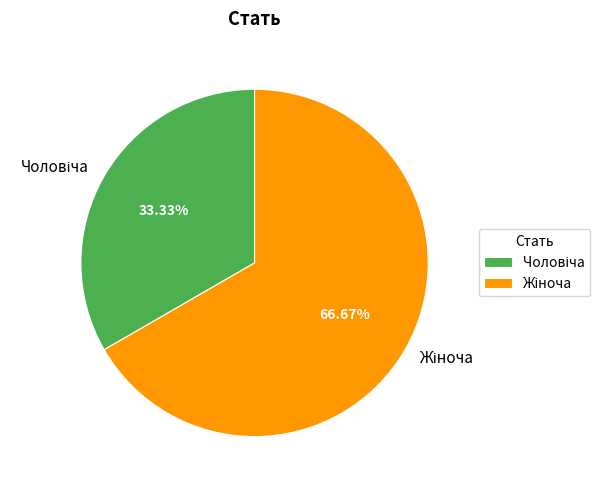

Is there a majority slice in this chart?

Yes